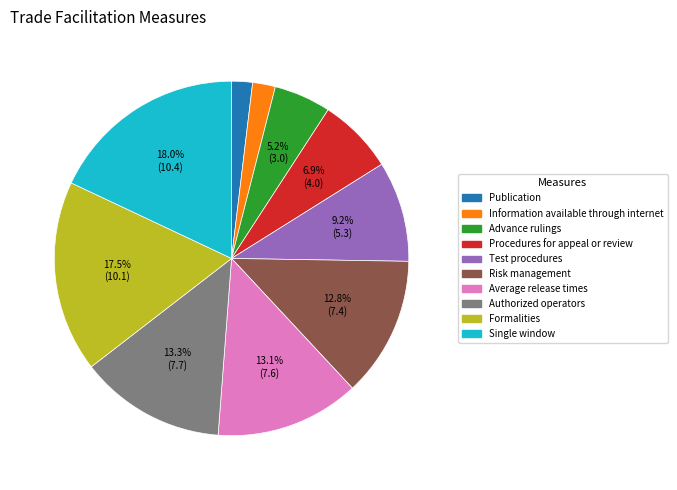

To the nearest percent, what percentage of the pie is Average release times?

13%